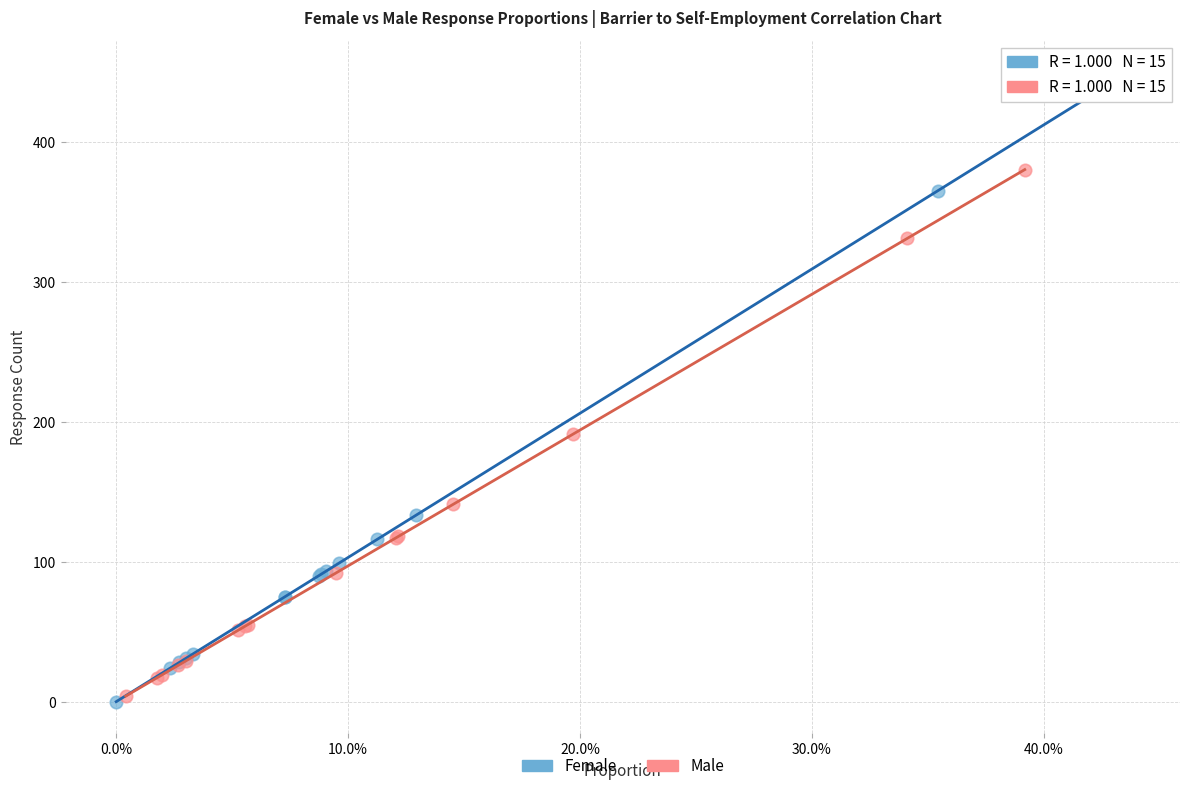

Which series has the largest Y range (max minus min)?

Female